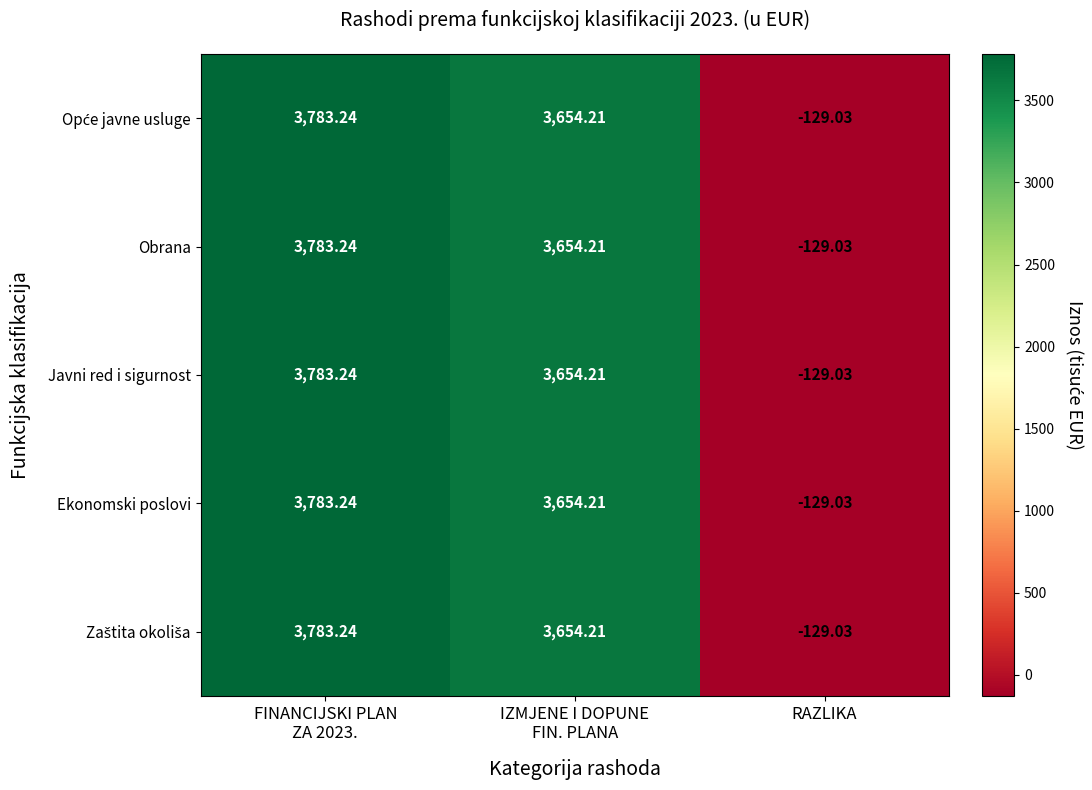

How many series are shown in this chart?

5